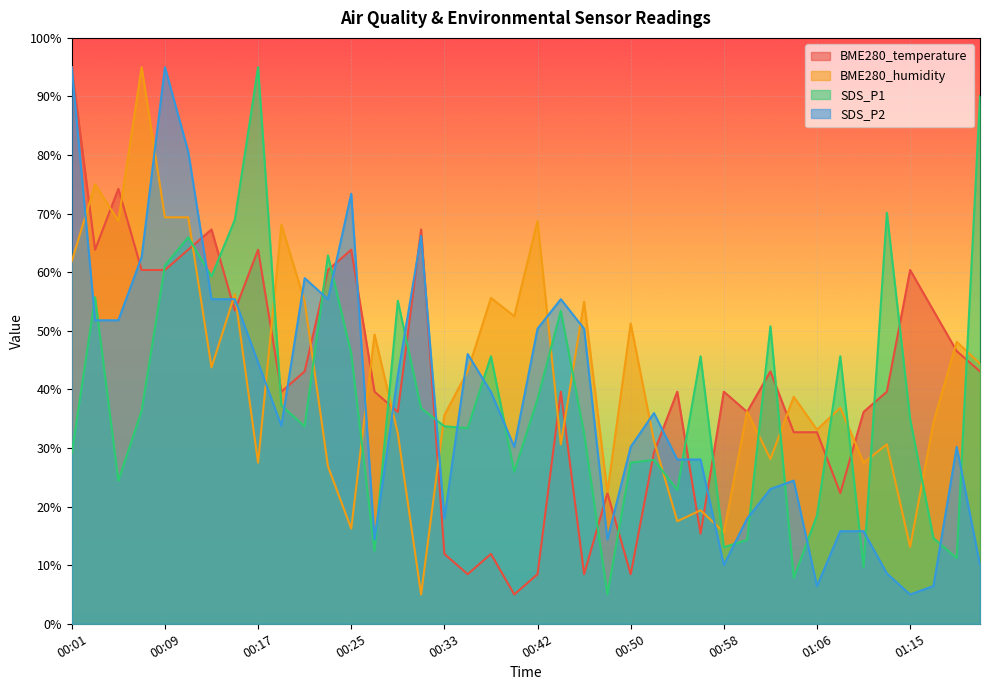

Where is the first local maximum for BME280_humidity?

00:03